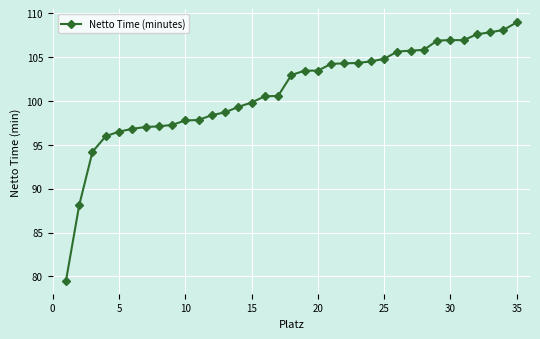

Does the chart display data point markers on the line(s)?

Yes